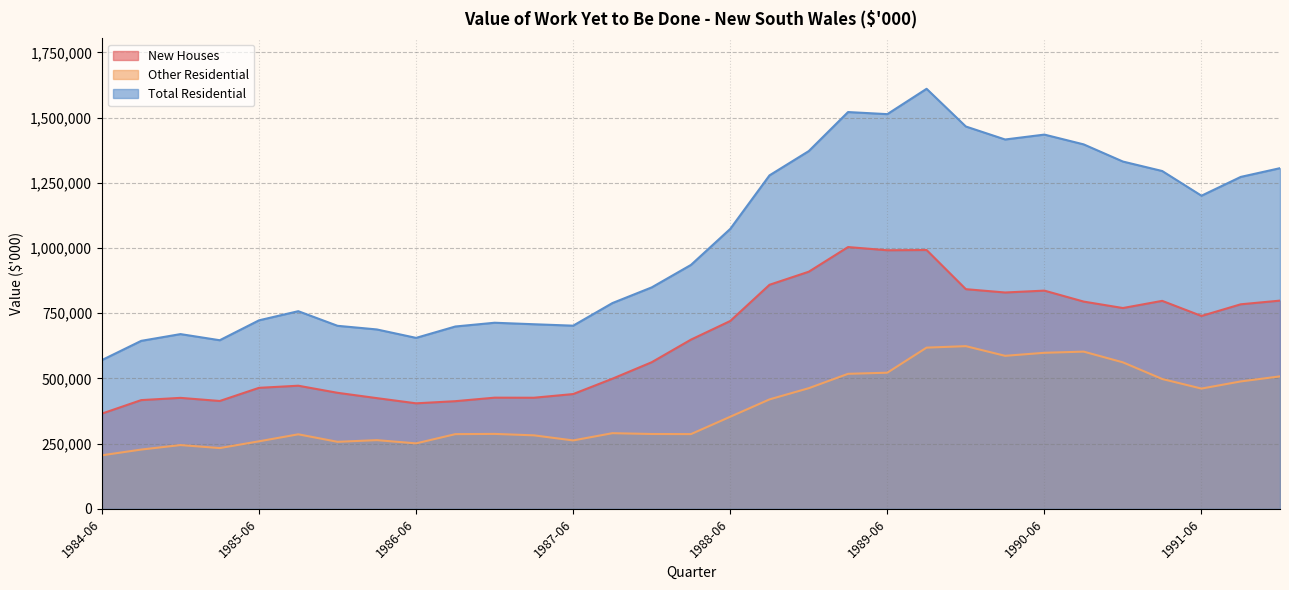

How many values in the New Houses series are below 648654?

15